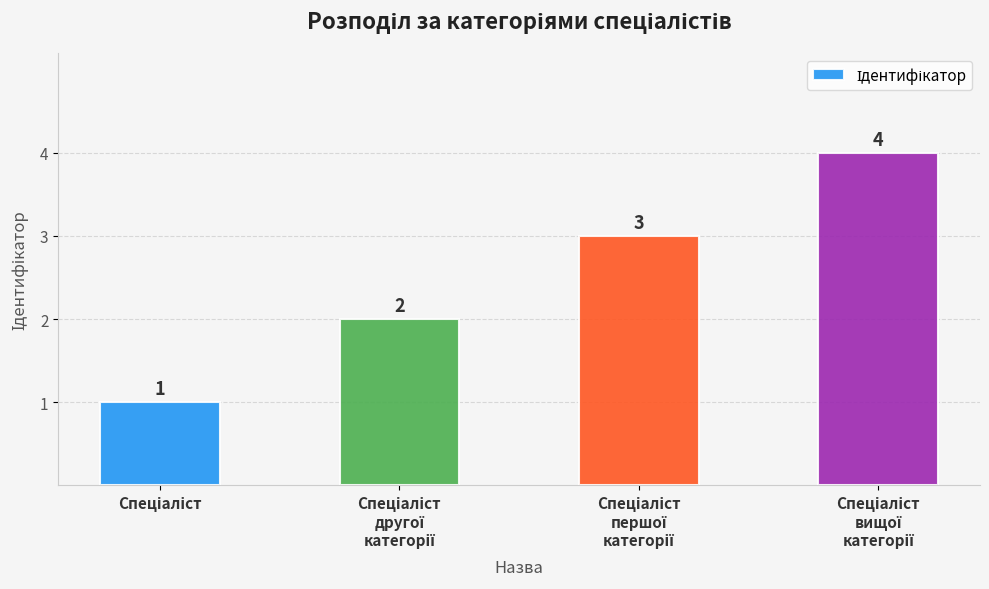

Count the values in the range 2 to 4.

3